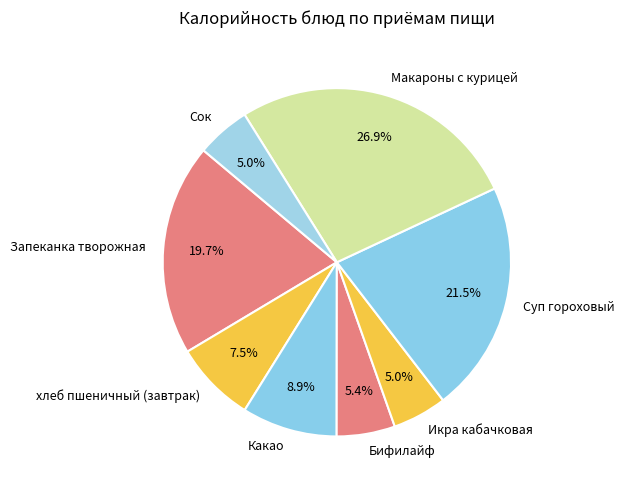

To the nearest percent, what is the combined percentage of Бифилайф and Икра кабачковая?

10%